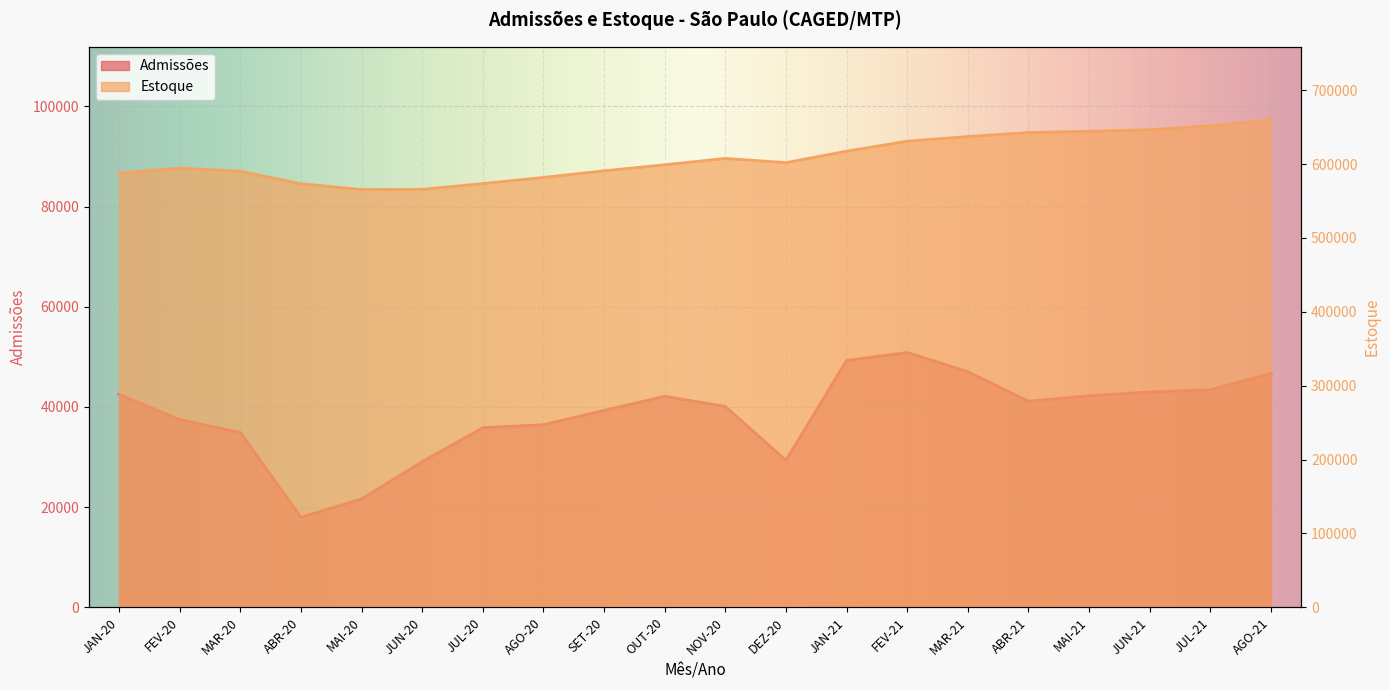

What are all the series names shown in the legend?

Admissões, Estoque